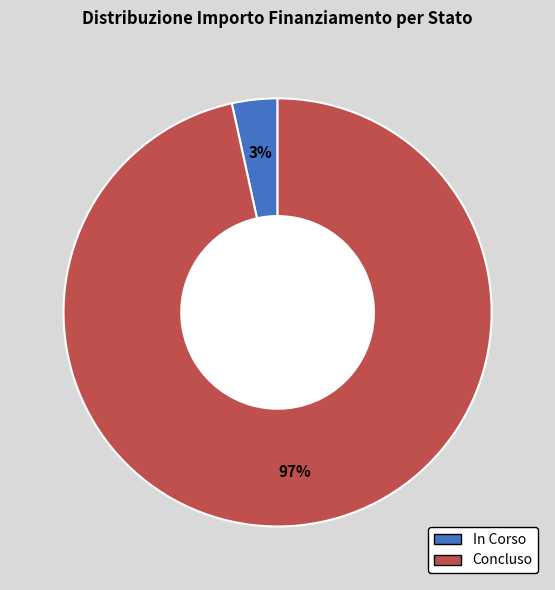

What is the smallest slice in the pie chart?

In Corso